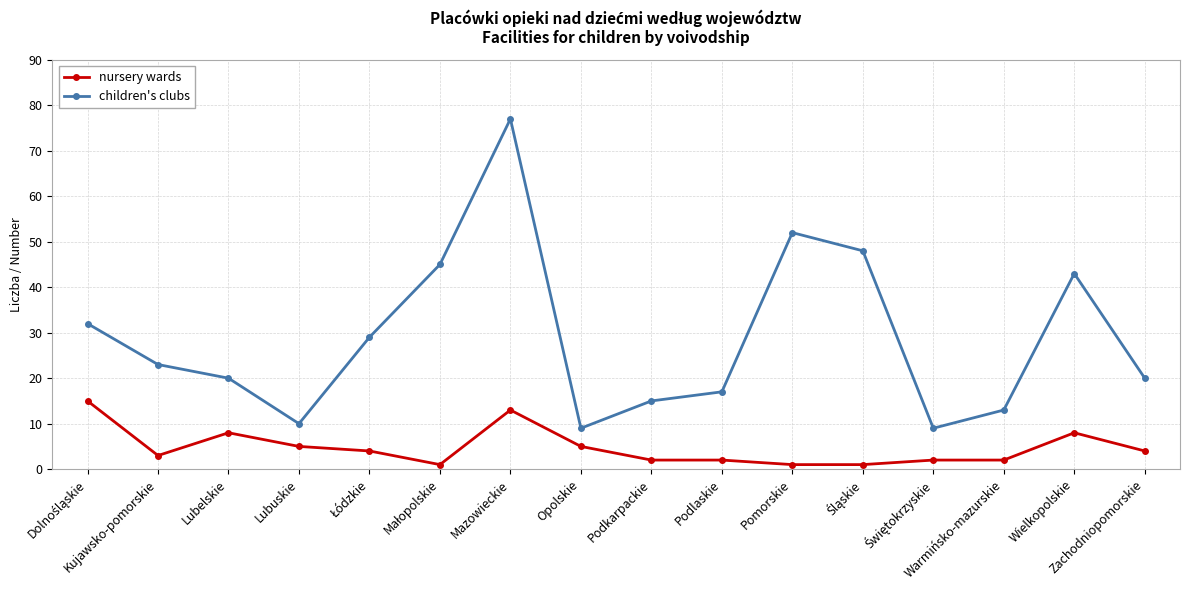

Rank the series at Podkarpackie from highest to lowest value.

children's clubs, nursery wards